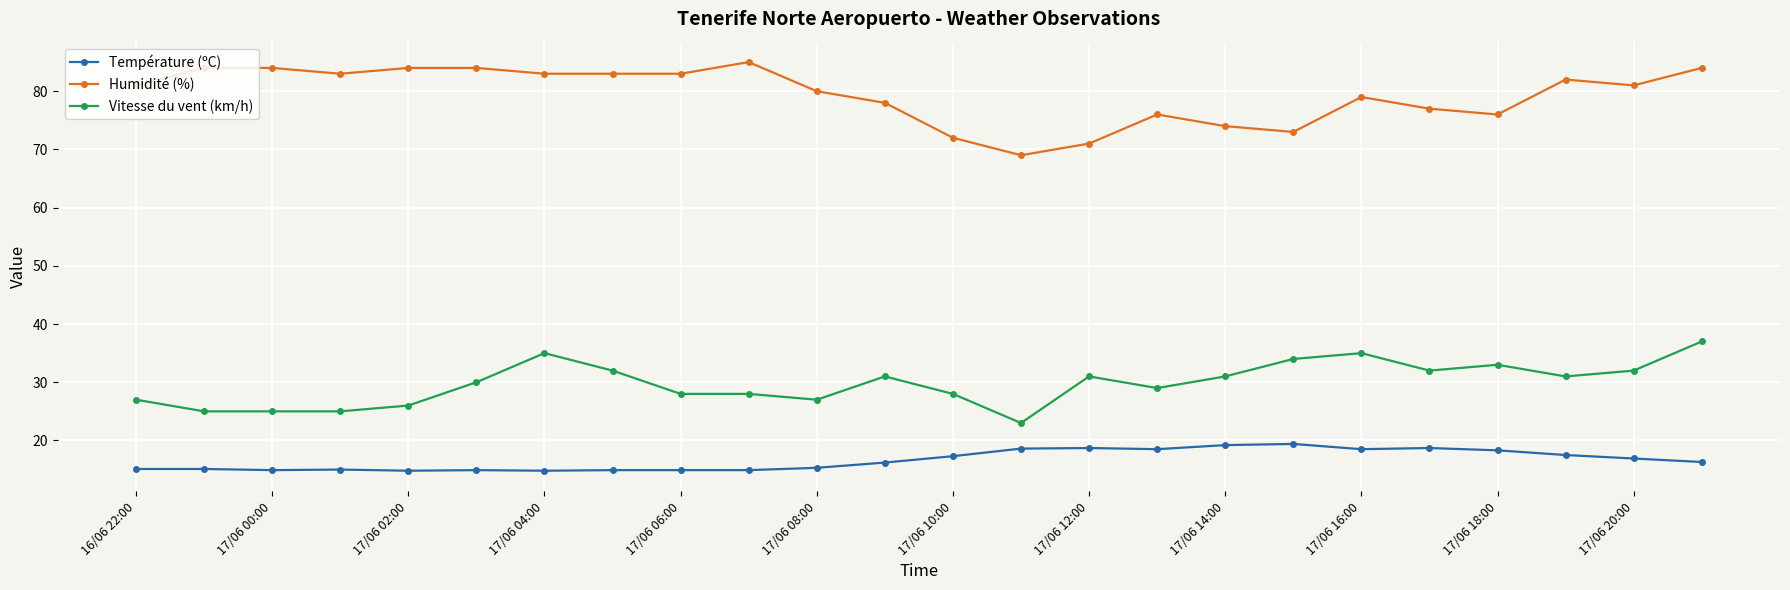

List the series in order of their peak value, lowest first.

Température (ºC), Vitesse du vent (km/h), Humidité (%)